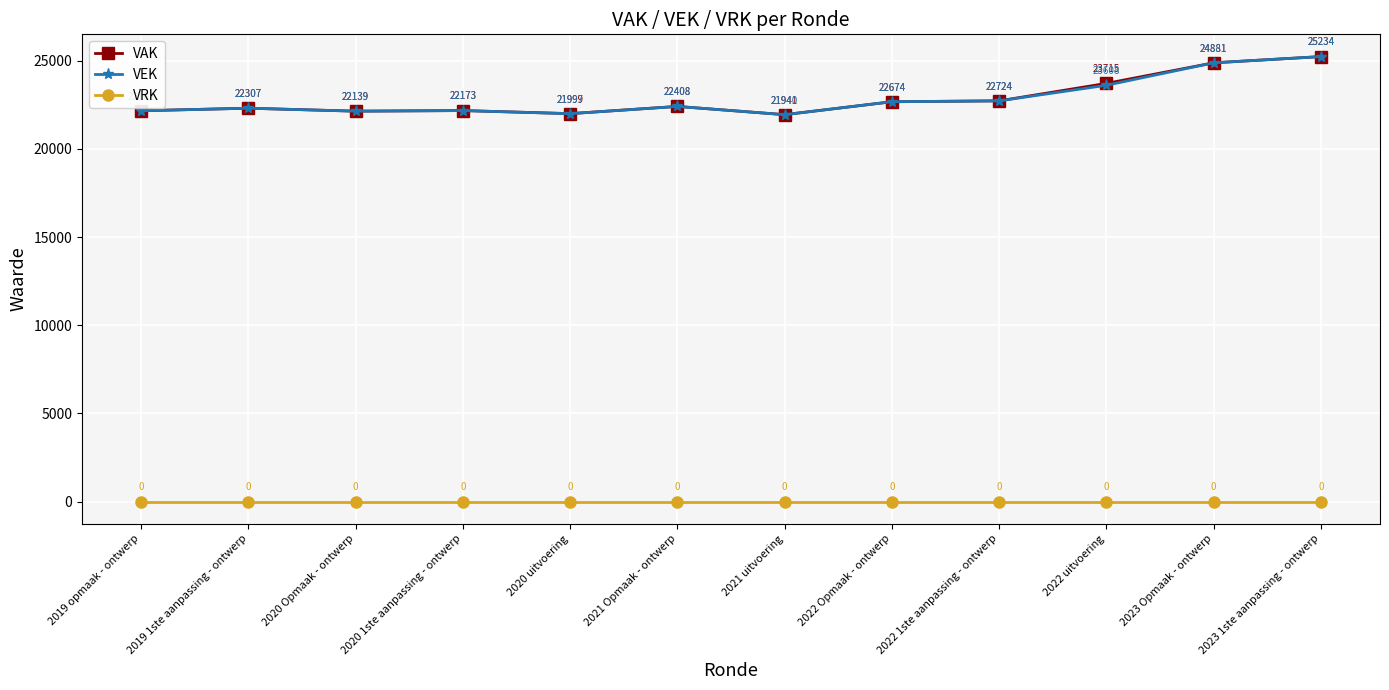

Rank the series at 2021 uitvoering from highest to lowest value.

VAK, VEK, VRK